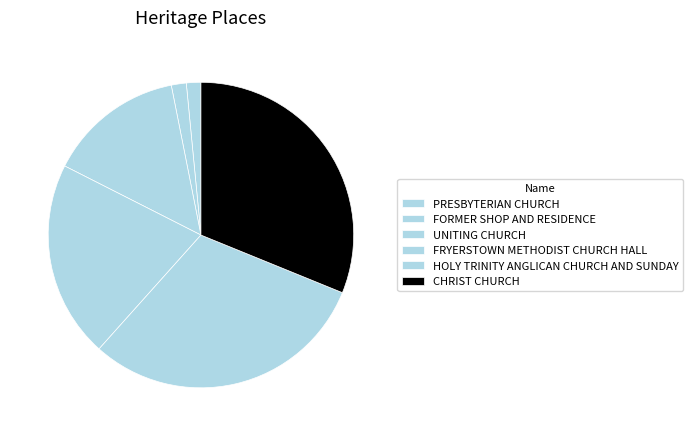

Count the number of slices in the pie.

6